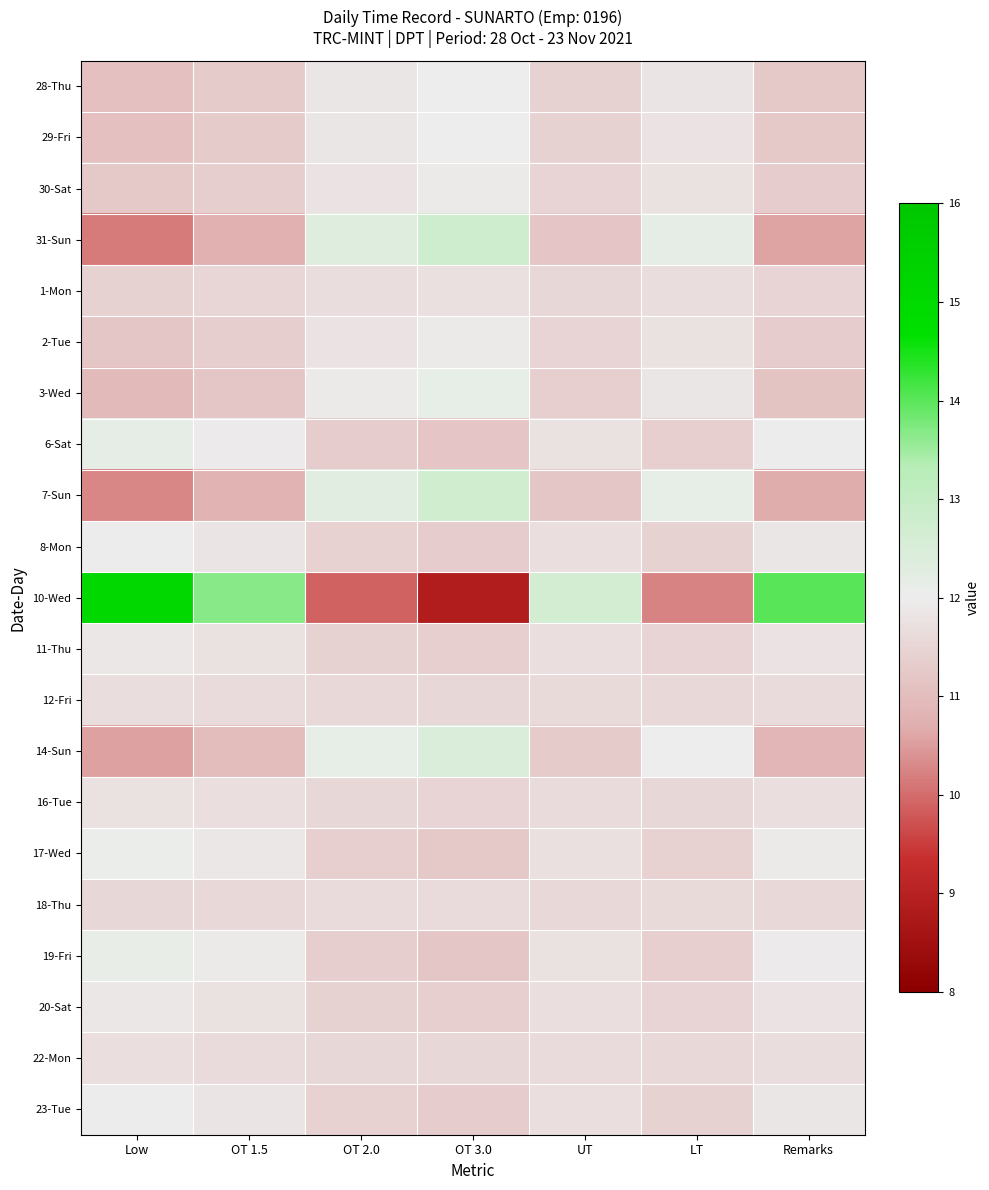

What is the smallest value displayed?

8.8